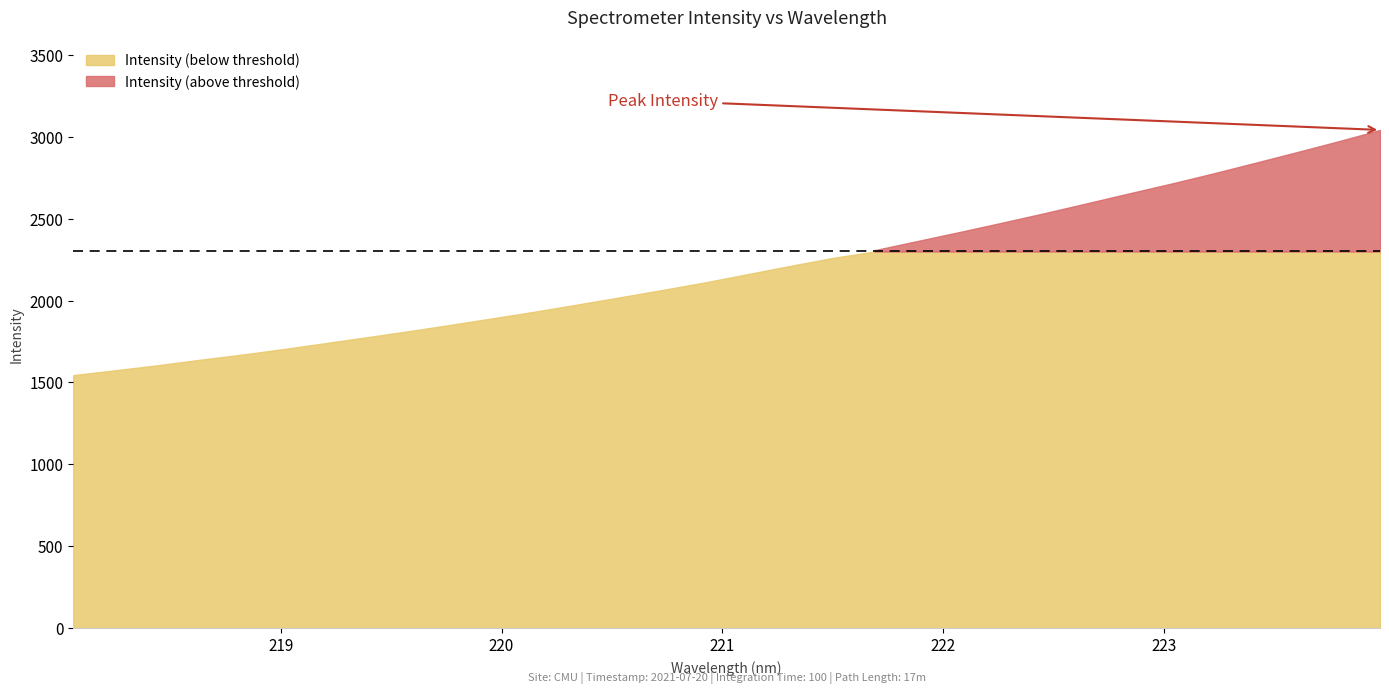

How many lines are shown in the chart?

1